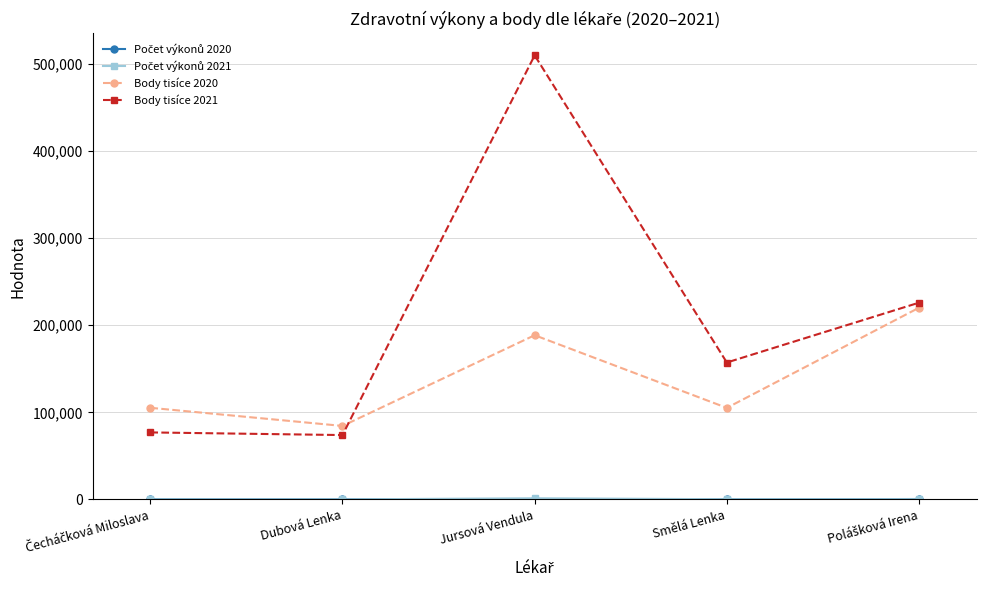

What is the spread (max minus min) of values at Smělá Lenka?

156911.2